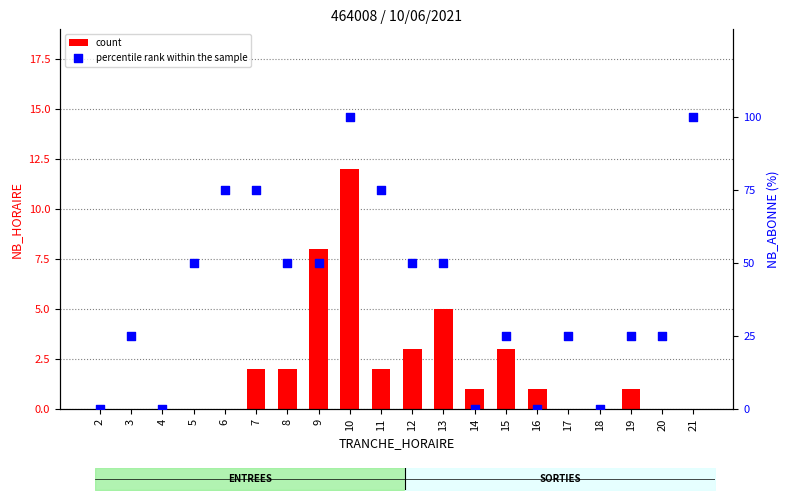

Which series reaches the minimum Y coordinate?

count